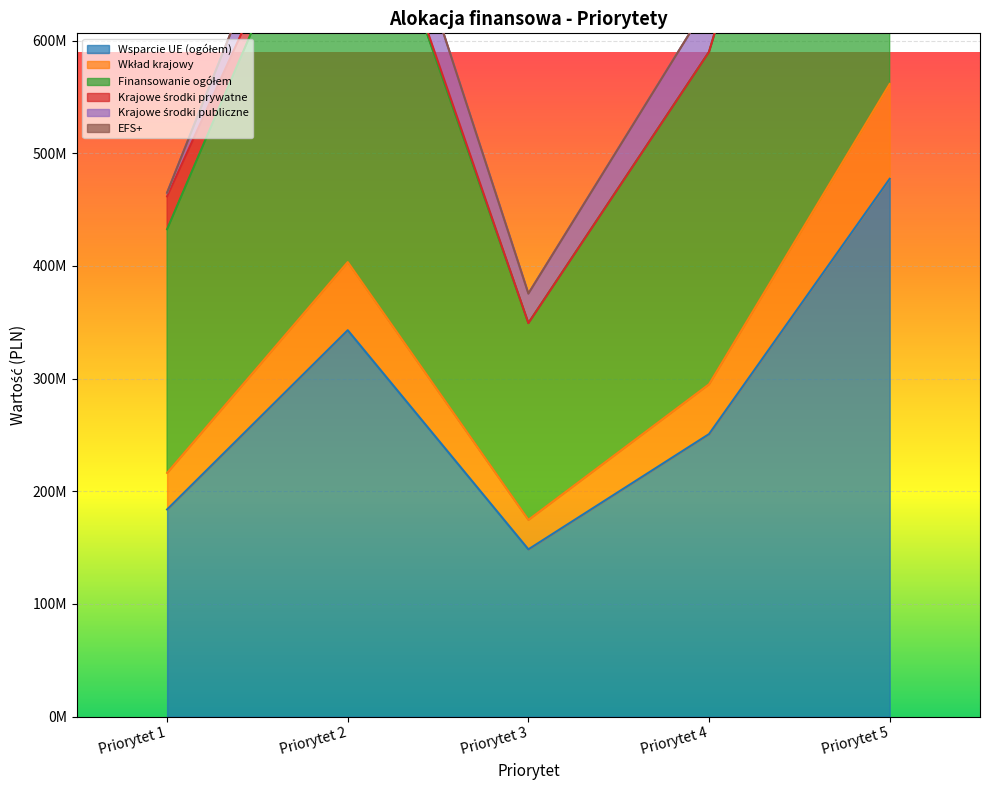

What value does the Wkład krajowy series have at Priorytet 5, to the nearest 10?

561455480